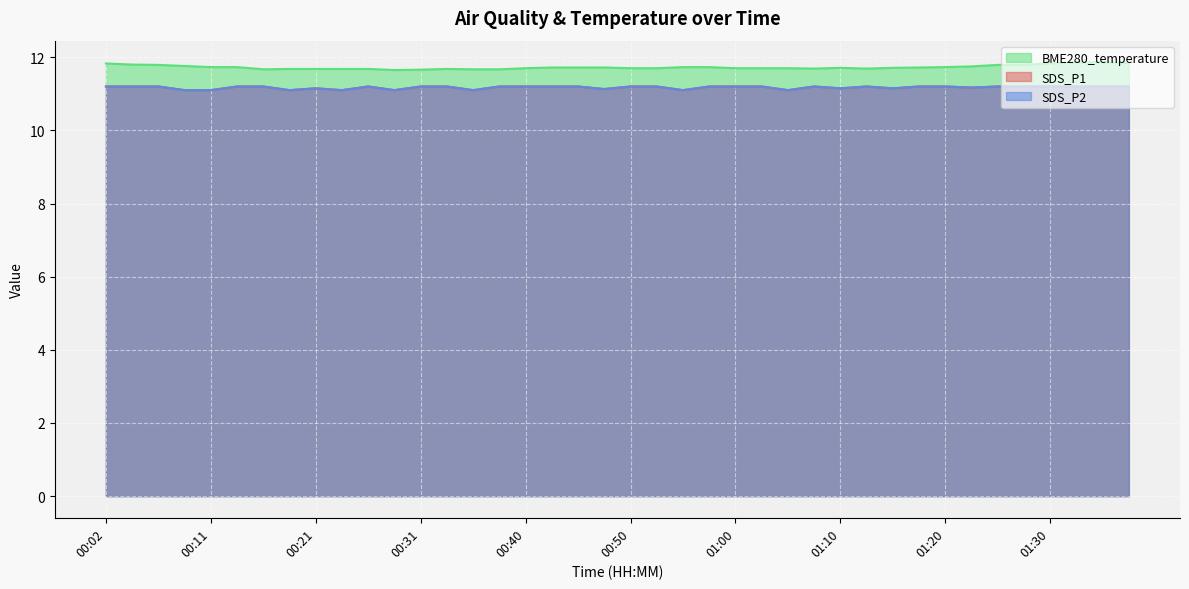

List the series in order of their peak value, lowest first.

SDS_P1, SDS_P2, BME280_temperature